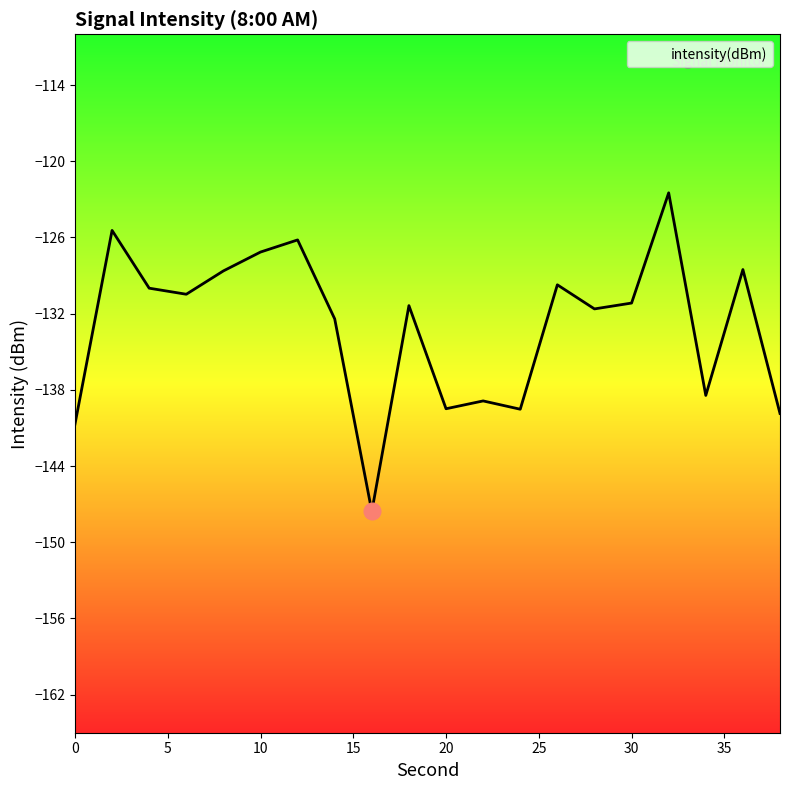

True or false: the data shows -126.2 at 12.

True